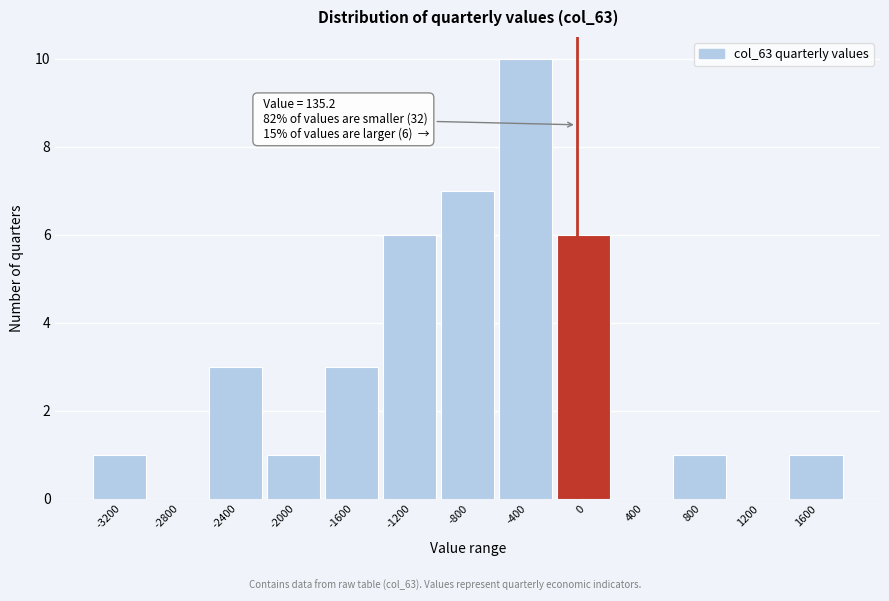

Reading left to right, what are all the values shown in this chart?

-3200=1	-2800=0	-2400=3	-2000=1	-1600=3	-1200=6	-800=7	-400=10	0=6	400=0	800=1	1200=0	1600=1